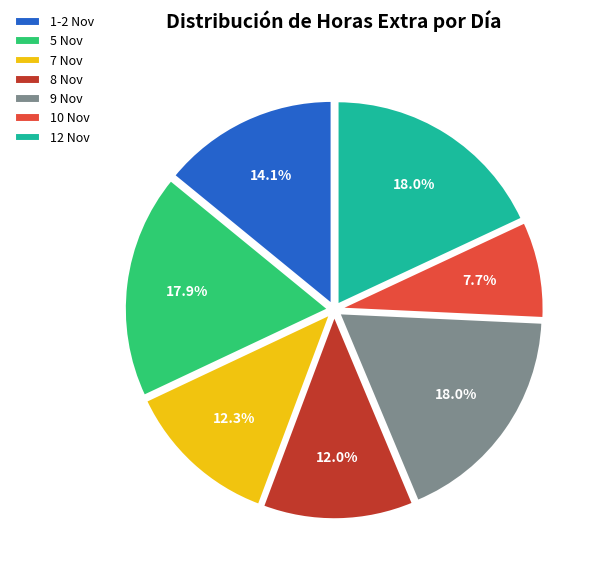

Is 1-2 Nov the majority of the pie?

No